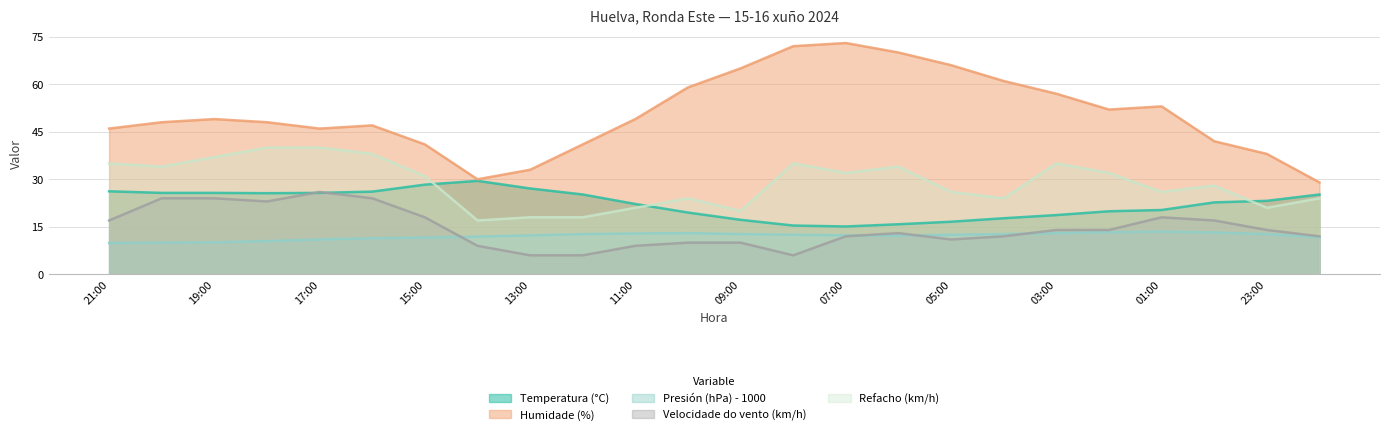

True or false: Temperatura (°C) and Humidade (%) cross at least once.

False